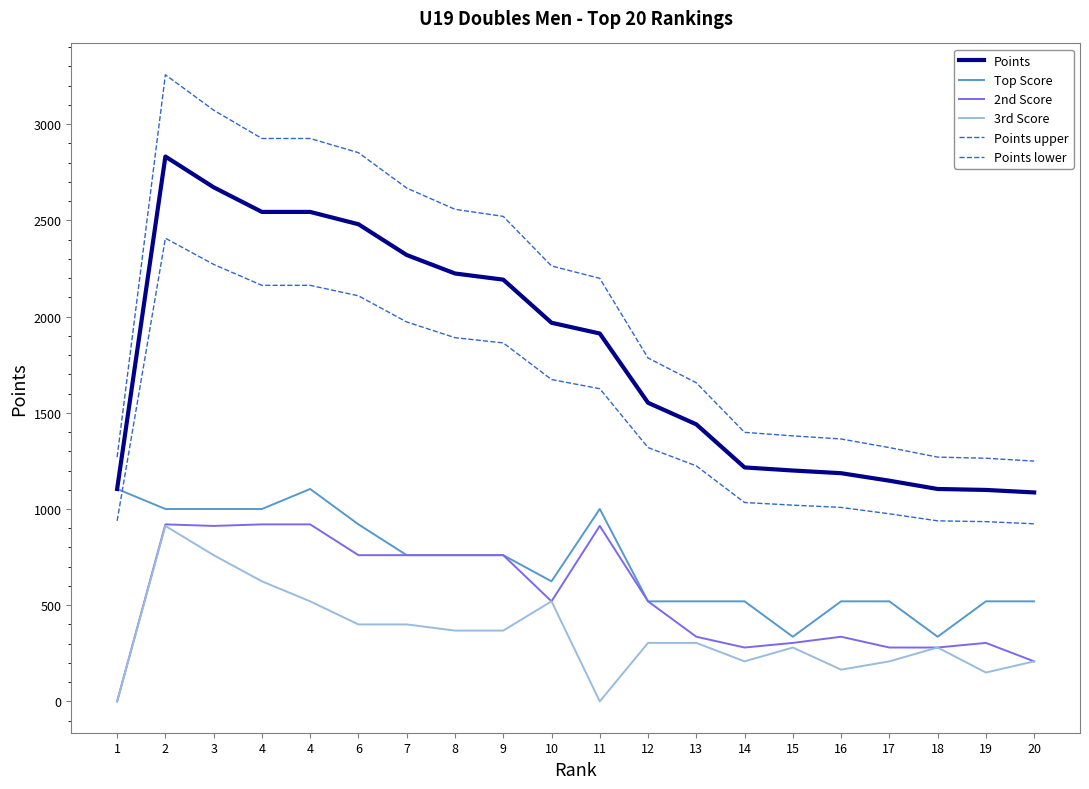

Reading left to right, what are all the values shown in this chart?

Points: 1=1104.0	2=2832.0	3=2672.0	4=2544.0	4=2544.0	6=2480.0	7=2320.0	8=2224.0	9=2192.0	10=1968.0	11=1912.0	12=1552.0	13=1440.0	14=1216.0	15=1200.0	16=1186.0	17=1147.0	18=1104.0	19=1099.0	20=1086.0
Top Score: 1=1104.0	2=1000.0	3=1000.0	4=1000.0	4=1104.0	6=920.0	7=760.0	8=760.0	9=760.0	10=624.0	11=1000.0	12=520.0	13=520.0	14=520.0	15=336.0	16=520.0	17=520.0	18=336.0	19=520.0	20=520.0
2nd Score: 1=0.0	2=920.0	3=912.0	4=920.0	4=920.0	6=760.0	7=760.0	8=760.0	9=760.0	10=520.0	11=912.0	12=520.0	13=336.0	14=280.0	15=304.0	16=336.0	17=280.0	18=280.0	19=304.0	20=208.0
3rd Score: 1=0.0	2=912.0	3=760.0	4=624.0	4=520.0	6=400.0	7=400.0	8=368.0	9=368.0	10=520.0	11=0.0	12=304.0	13=304.0	14=208.0	15=280.0	16=165.0	17=208.0	18=280.0	19=150.0	20=208.0
Points upper: 1=1269.6	2=3256.8	3=3072.8	4=2925.6	4=2925.6	6=2852.0	7=2668.0	8=2557.6	9=2520.8	10=2263.2	11=2198.8	12=1784.8	13=1656.0	14=1398.4	15=1380.0	16=1363.9	17=1319.0	18=1269.6	19=1263.8	20=1248.9
Points lower: 1=938.4	2=2407.2	3=2271.2	4=2162.4	4=2162.4	6=2108.0	7=1972.0	8=1890.4	9=1863.2	10=1672.8	11=1625.2	12=1319.2	13=1224.0	14=1033.6	15=1020.0	16=1008.1	17=974.9	18=938.4	19=934.1	20=923.1